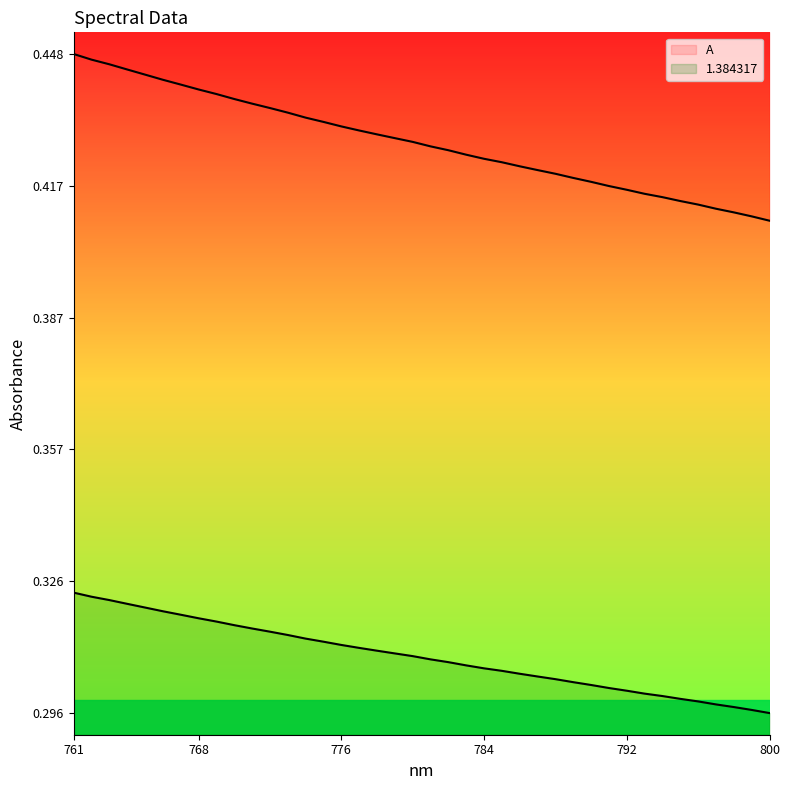

At which label does A reach its peak?

761